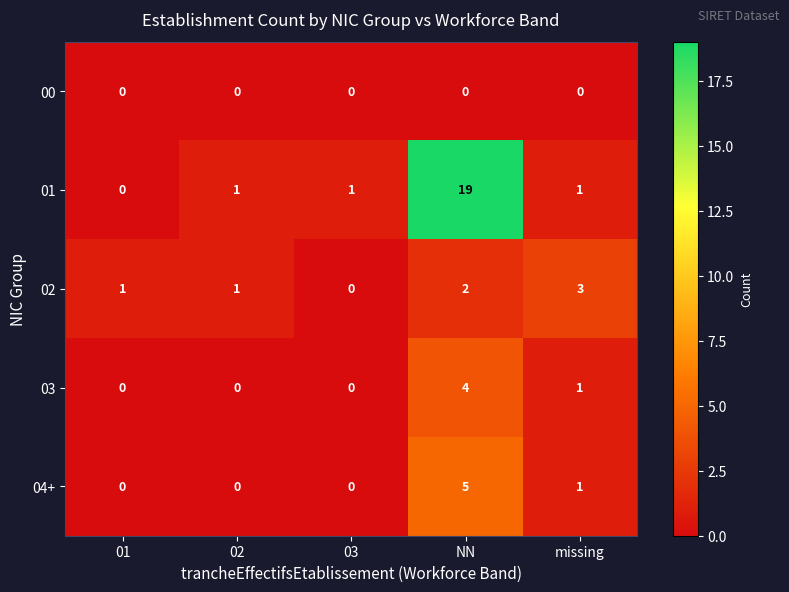

What is the sum of all 03 values?

5